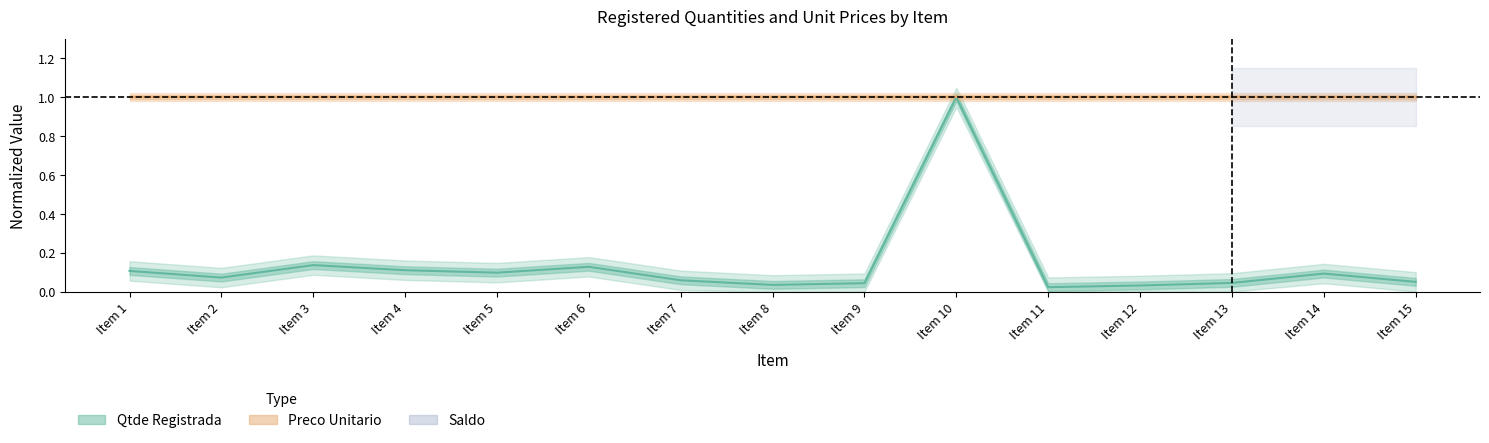

At which category does the data reach its first local peak?

Item 3